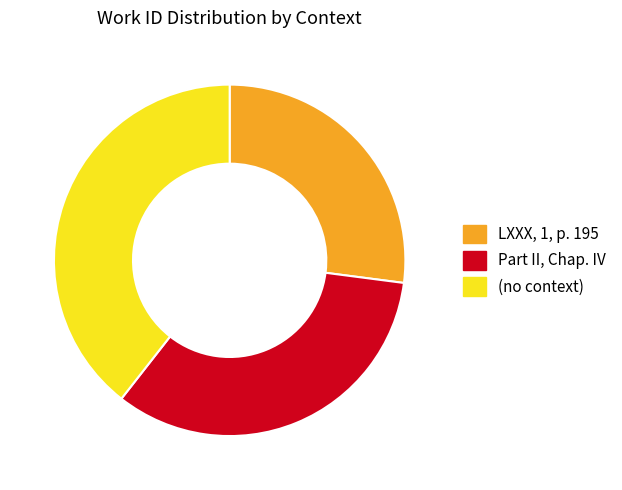

How many segments does this pie chart have?

3